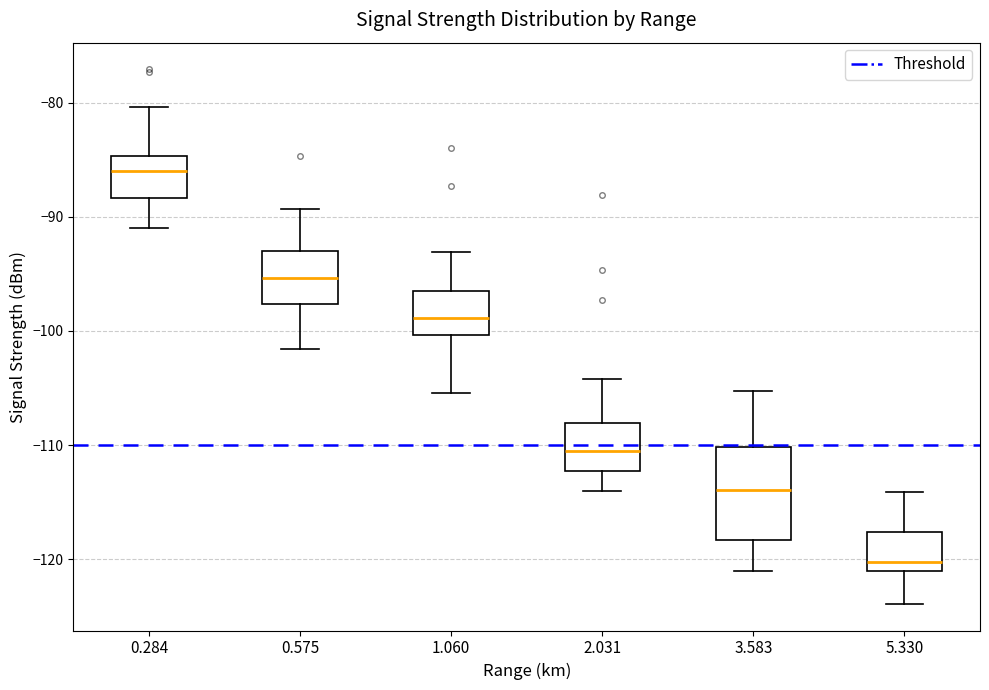

Which box has the lowest median line?

5.330